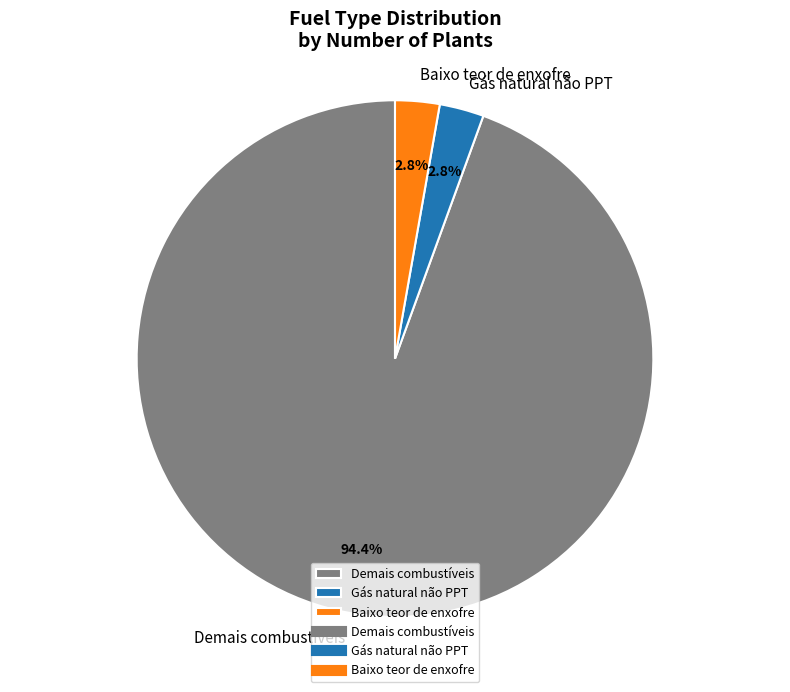

Which category accounts for the majority?

Demais combustíveis